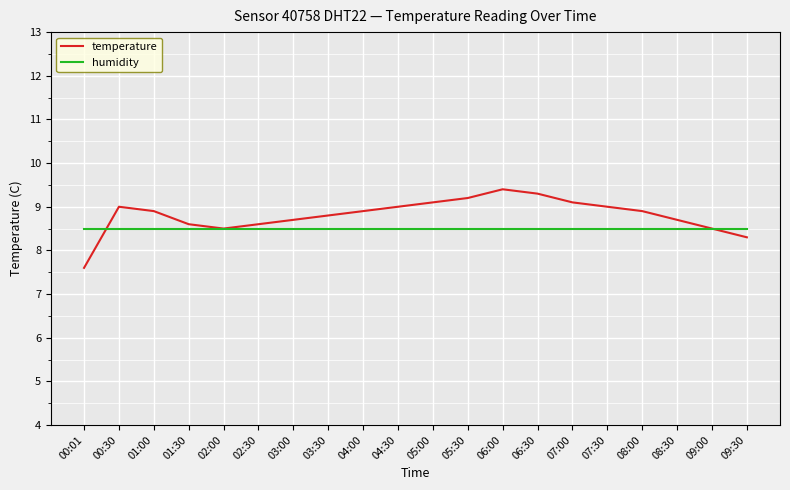

What position from the left is 04:30?

10